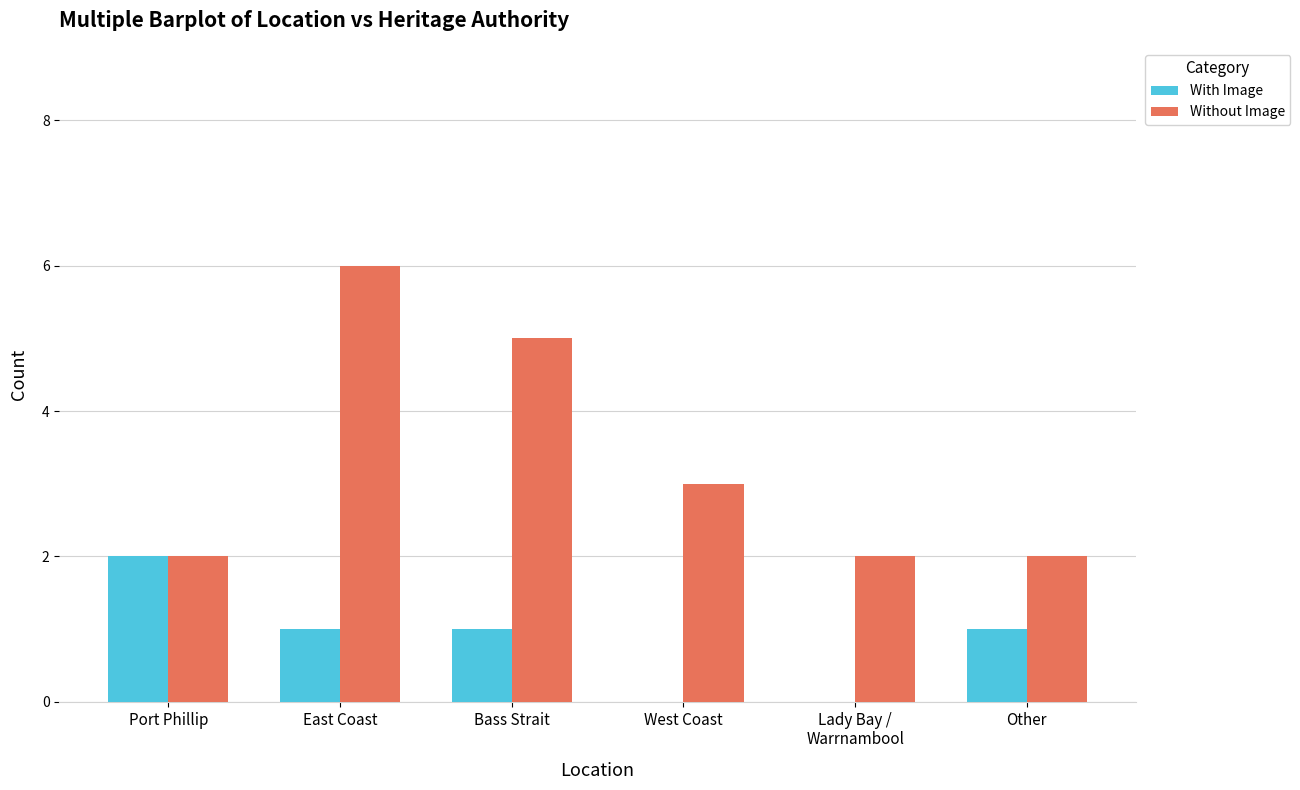

How many distinct data groups are displayed?

2